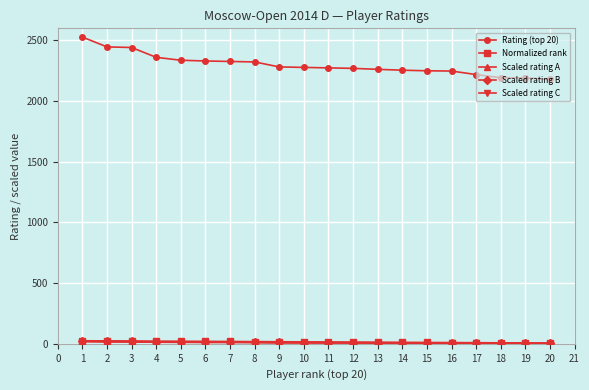

Which series has the largest range (max minus min)?

Rating (top 20)